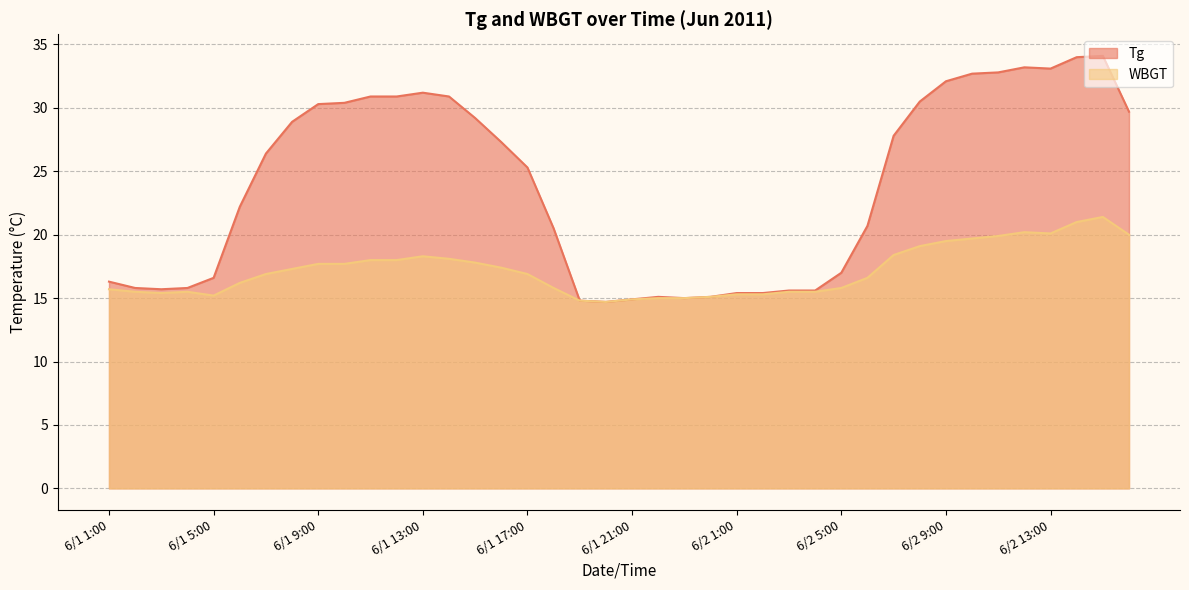

Which has a higher value, 6/2 7:00 or 6/1 15:00?

6/1 15:00